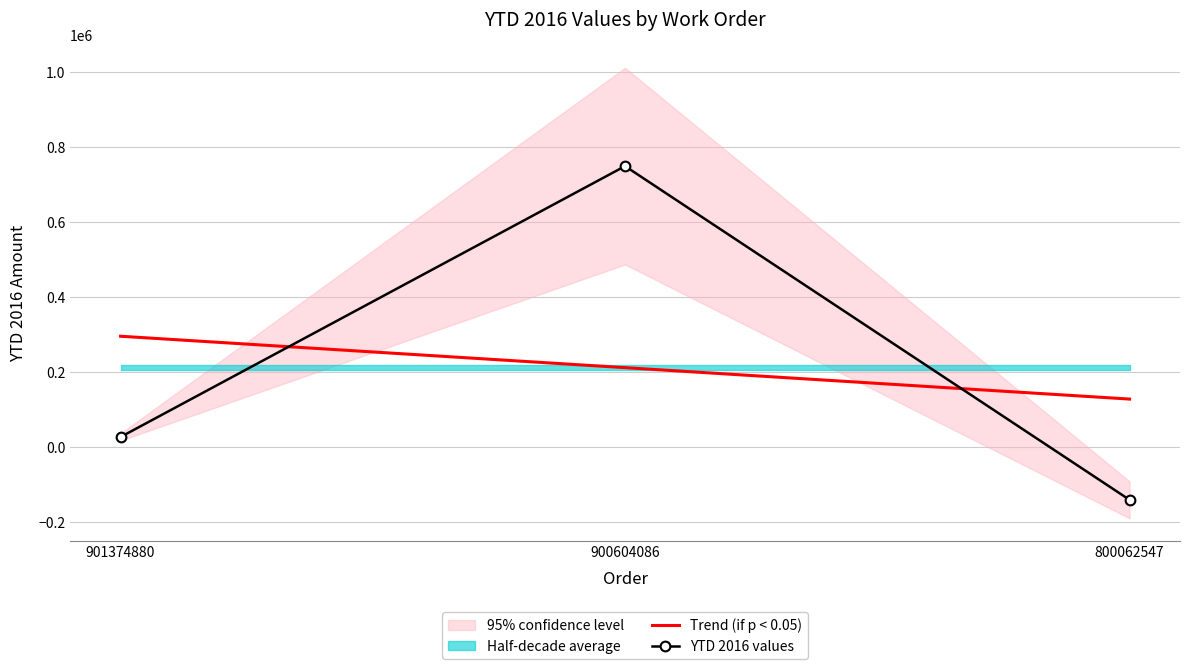

What is the total value across all series at 900604086?

960901.5